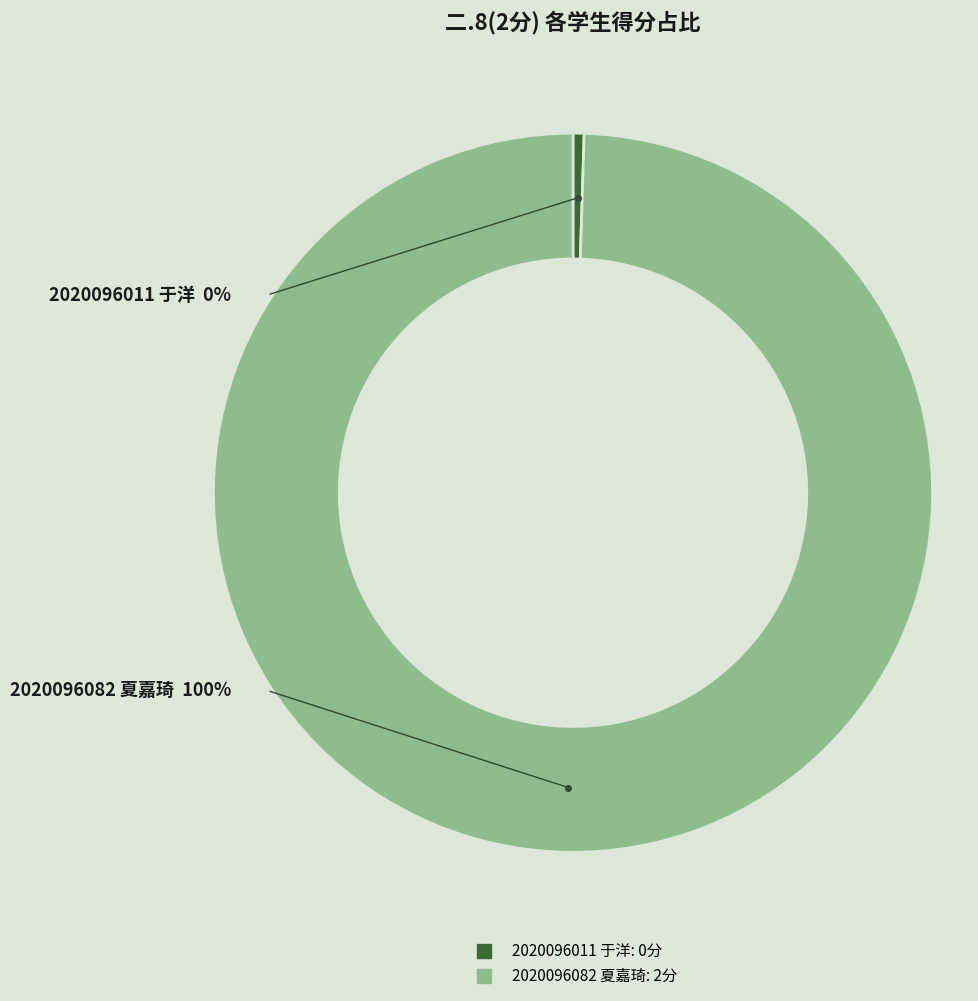

Rank the categories by value from highest to lowest.

2020096082 夏嘉琦, 2020096011 于洋